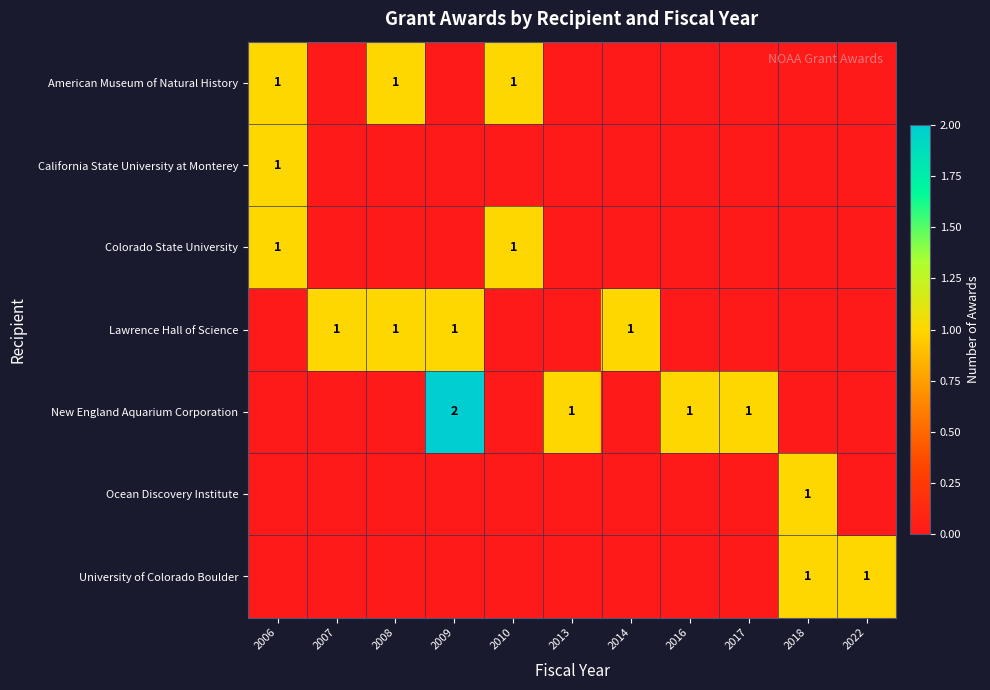

The value of New England Aquarium Corporation at 2017 is 2. True or false?

False